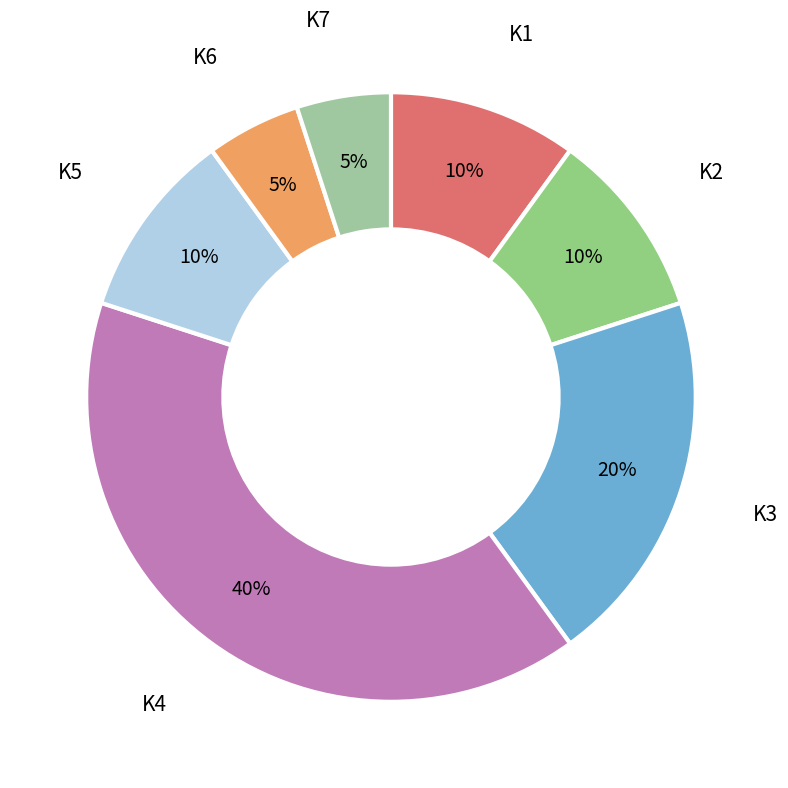

Is there any slice that represents more than half of the pie?

No